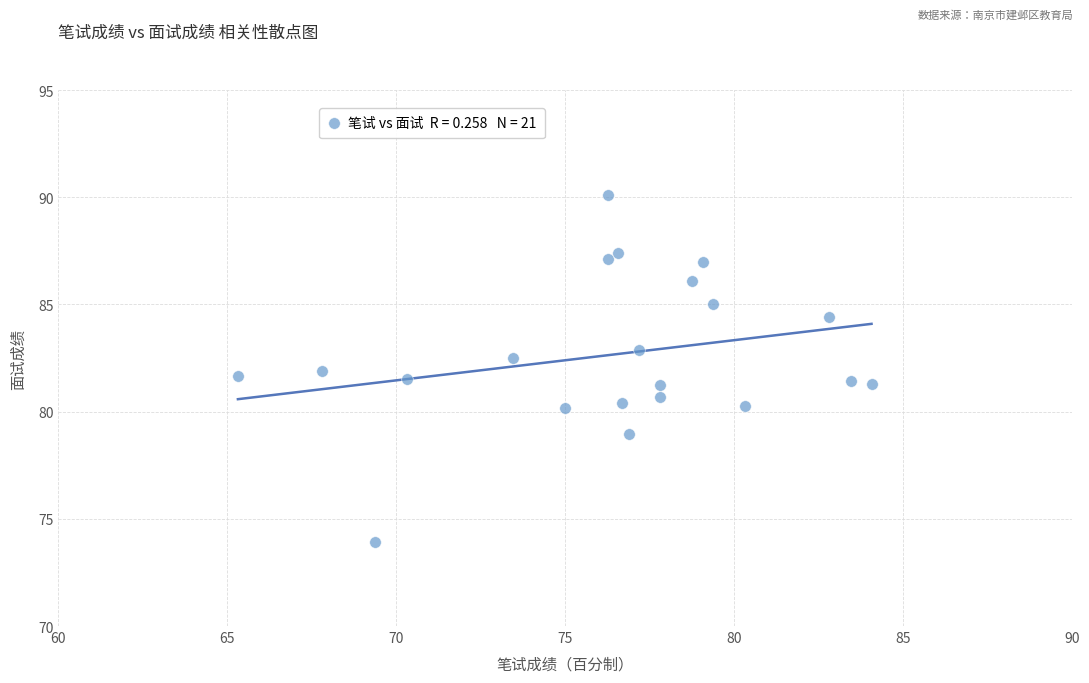

What is the range of X values (max minus min)?

18.8